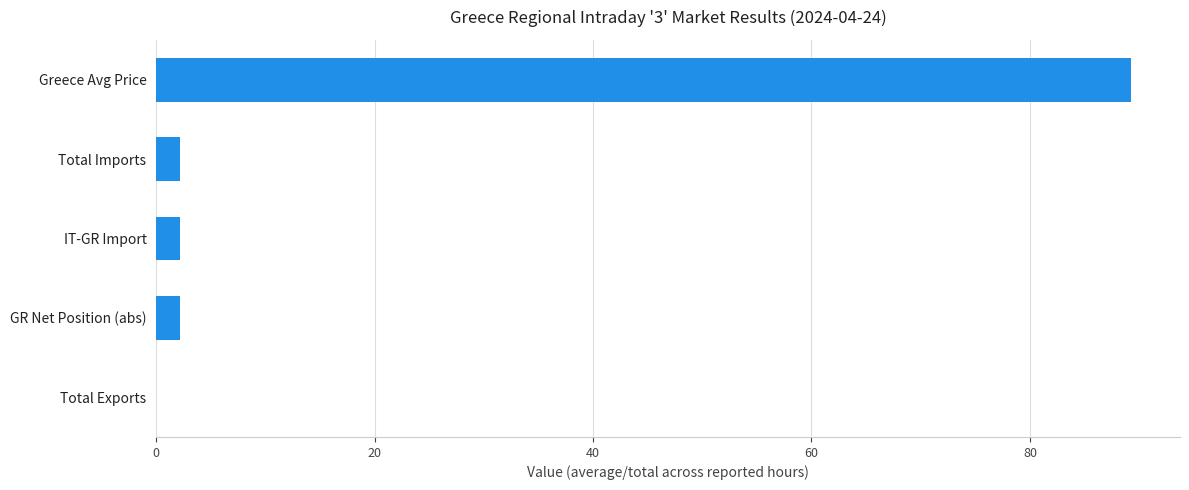

True or false: the data shows 2.2 at Total Imports.

True